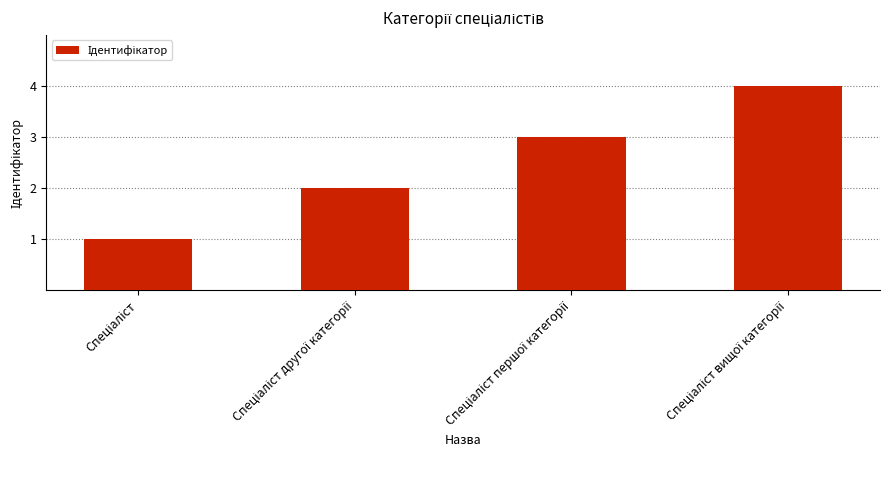

Count the values in the range 2 to 4.

3